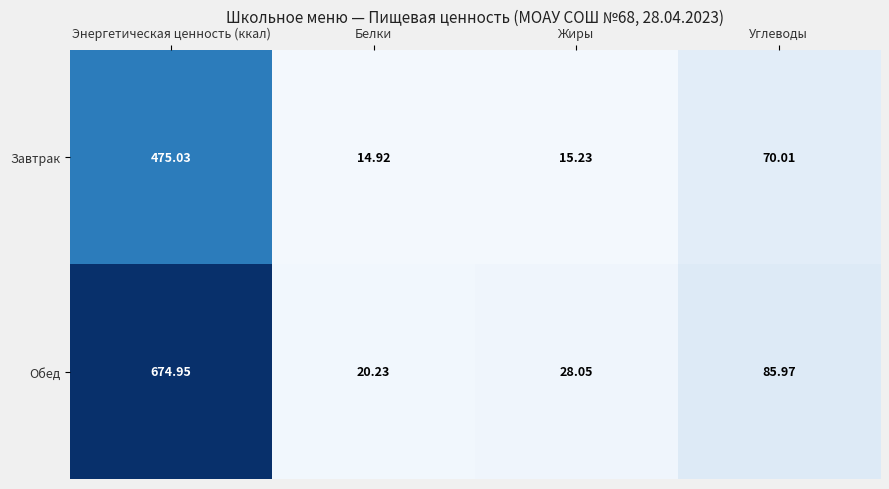

How many values in the Обед series are below 85?

2